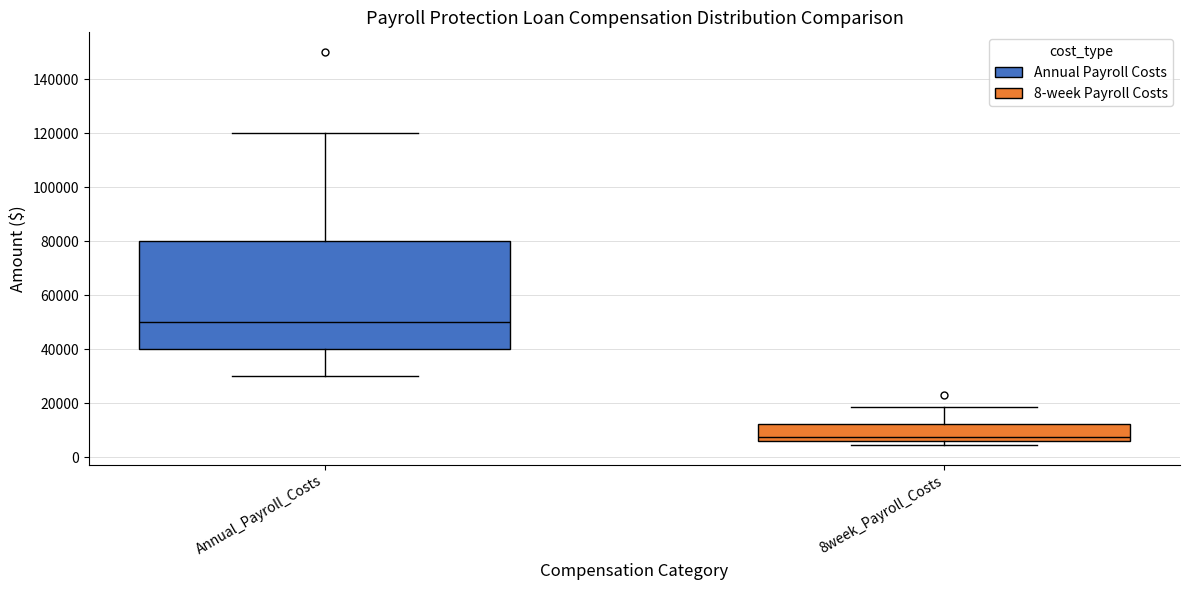

Where is the lower edge of the box for Annual_Payroll_Costs on the y-axis? The values are not printed on the chart, so give them approximately, as read against the axis.

40000